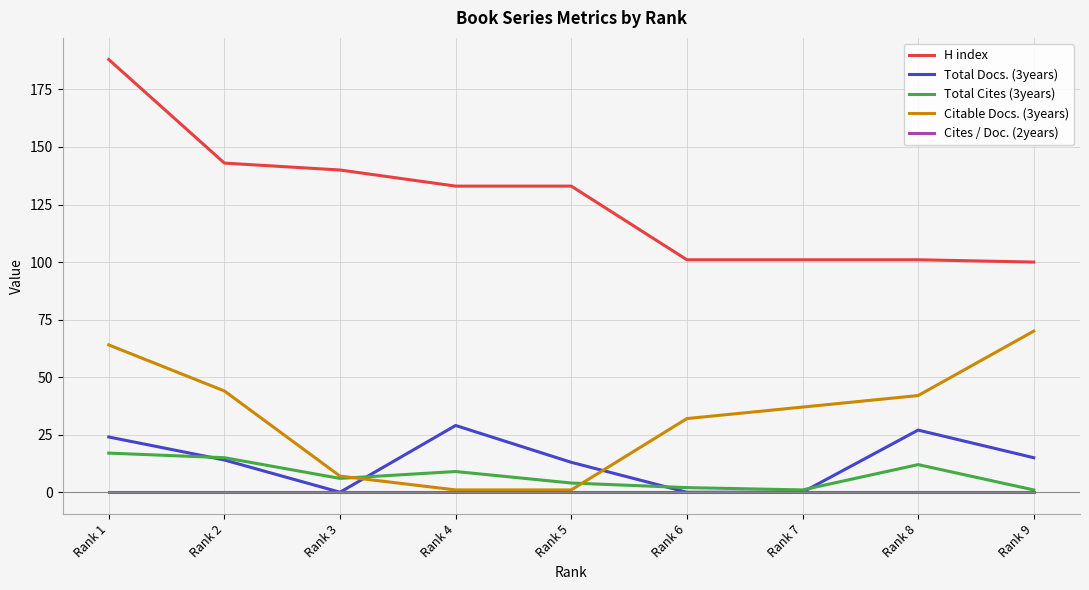

Reading left to right, transcribe all the data shown in this chart.

H index: Rank 1=188	Rank 2=143	Rank 3=140	Rank 4=133	Rank 5=133	Rank 6=101	Rank 7=101	Rank 8=101	Rank 9=100
Total Docs. (3years): Rank 1=24	Rank 2=14	Rank 3=0	Rank 4=29	Rank 5=13	Rank 6=0	Rank 7=0	Rank 8=27	Rank 9=15
Total Cites (3years): Rank 1=17	Rank 2=15	Rank 3=6	Rank 4=9	Rank 5=4	Rank 6=2	Rank 7=1	Rank 8=12	Rank 9=1
Citable Docs. (3years): Rank 1=64	Rank 2=44	Rank 3=7	Rank 4=1	Rank 5=1	Rank 6=32	Rank 7=37	Rank 8=42	Rank 9=70
Cites / Doc. (2years): Rank 1=0	Rank 2=0	Rank 3=0	Rank 4=0	Rank 5=0	Rank 6=0	Rank 7=0	Rank 8=0	Rank 9=0